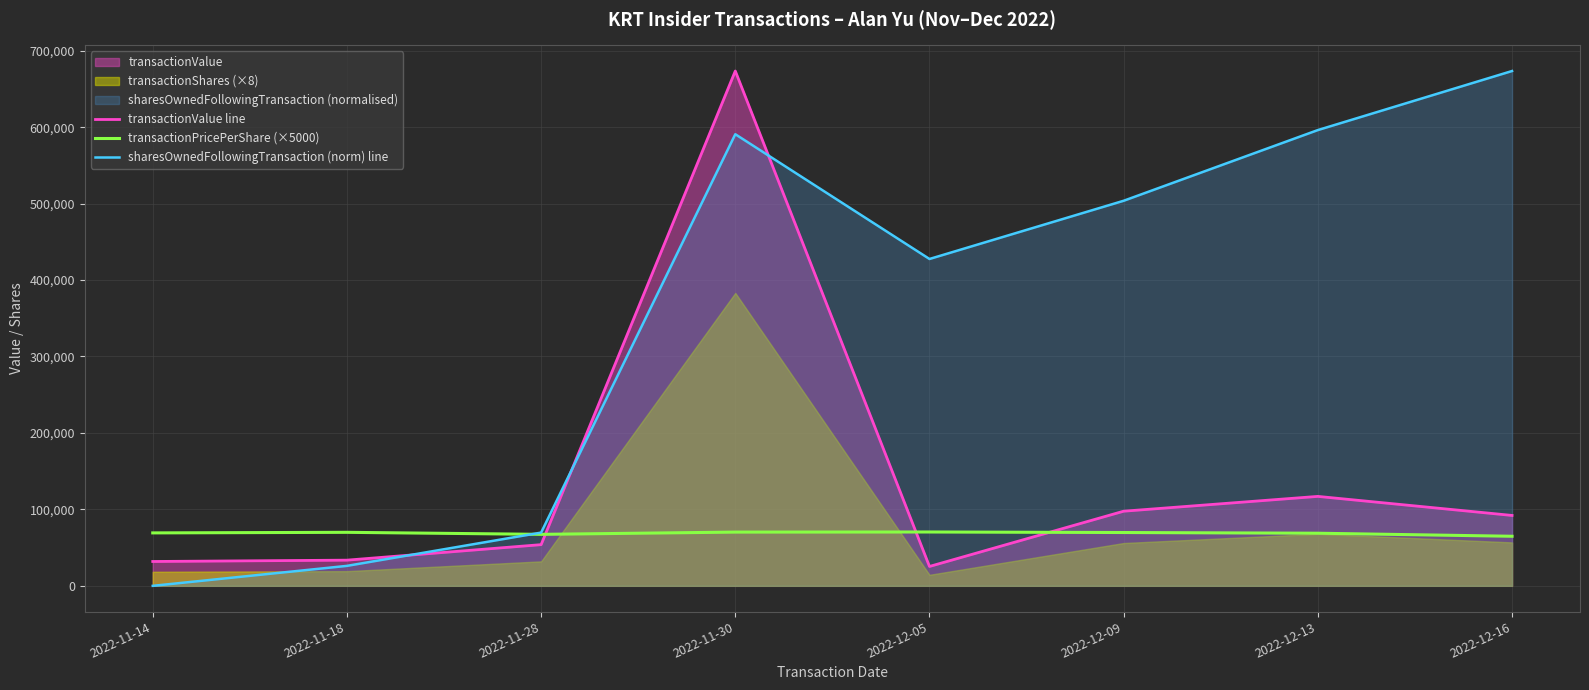

What position from the left is 2022-12-13?

7